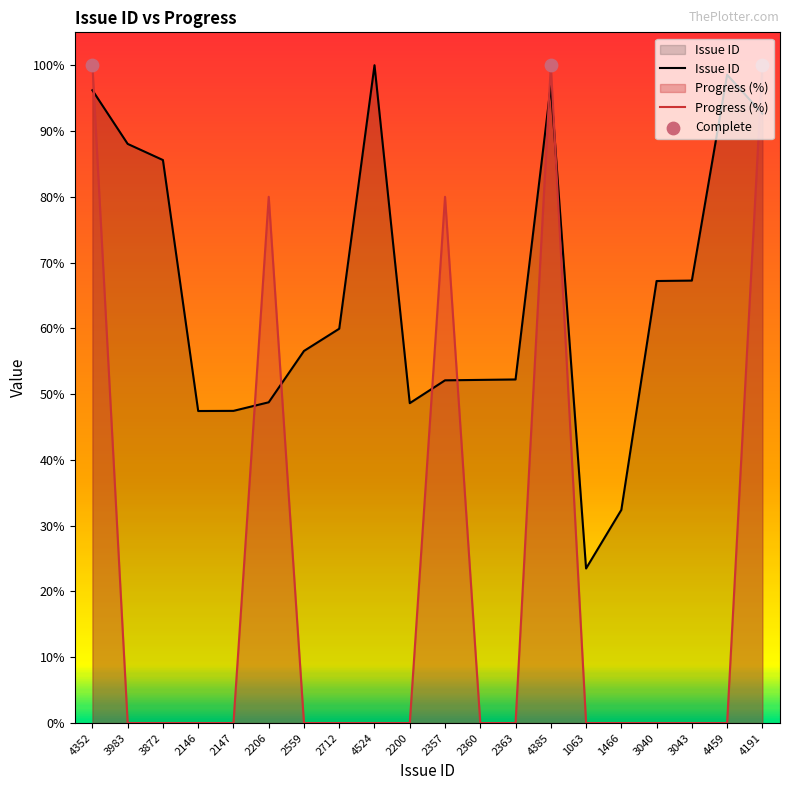

At which category is the sum across all series the highest?

4385